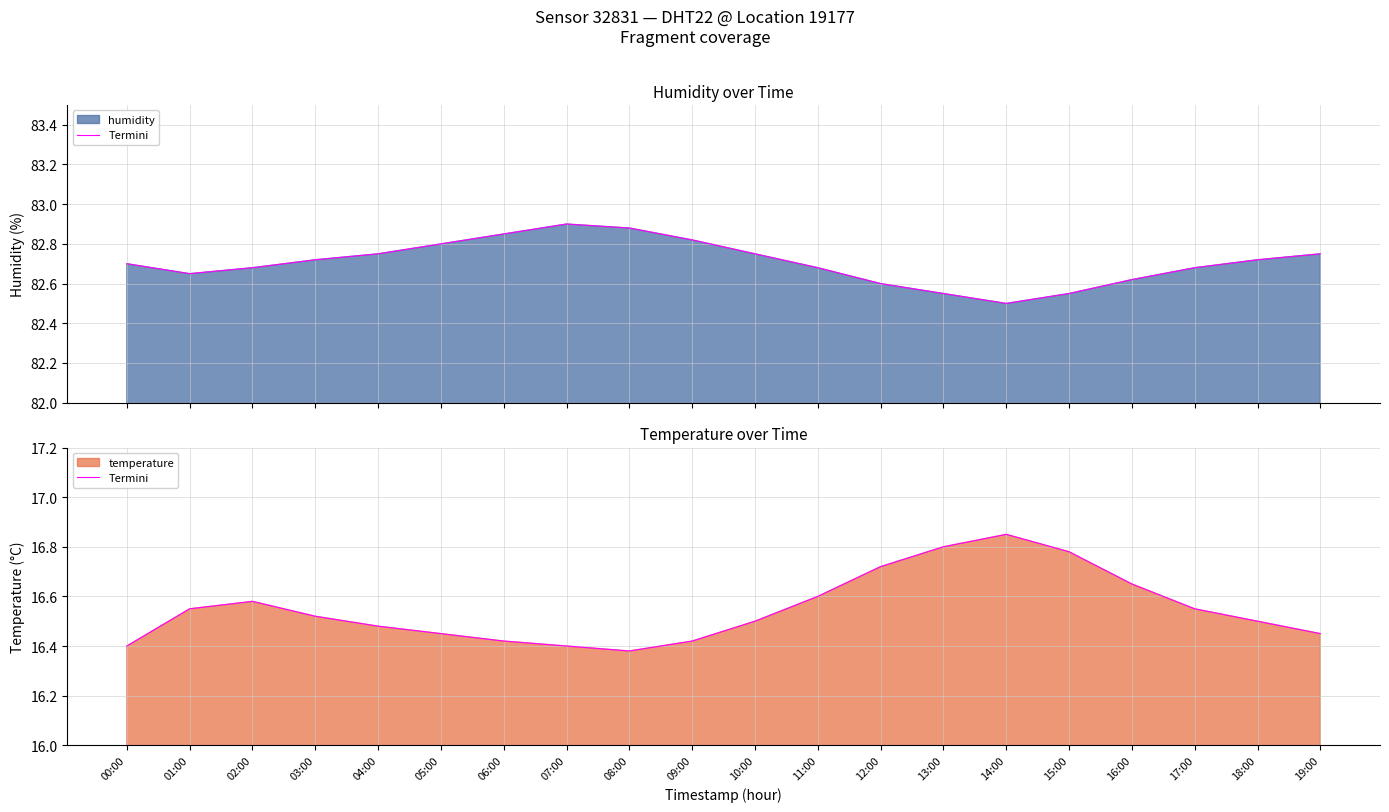

What is the change in value from 01:00 to 12:00?

+0.2